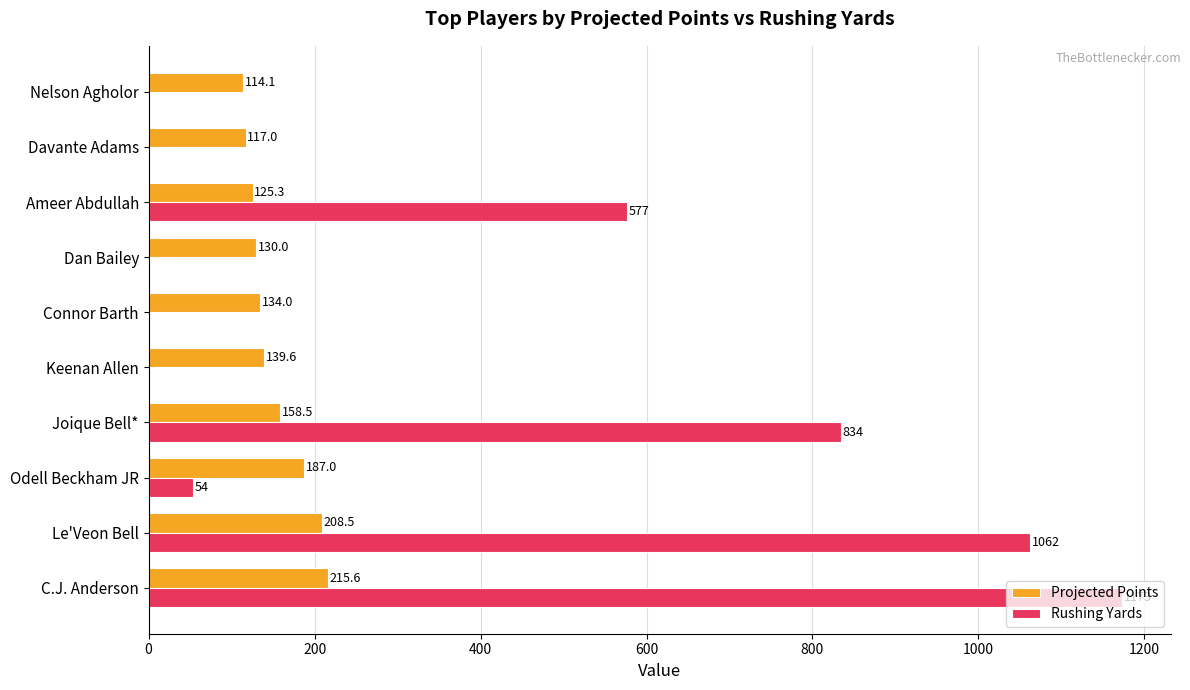

Which series has the largest range (max minus min)?

Rushing Yards